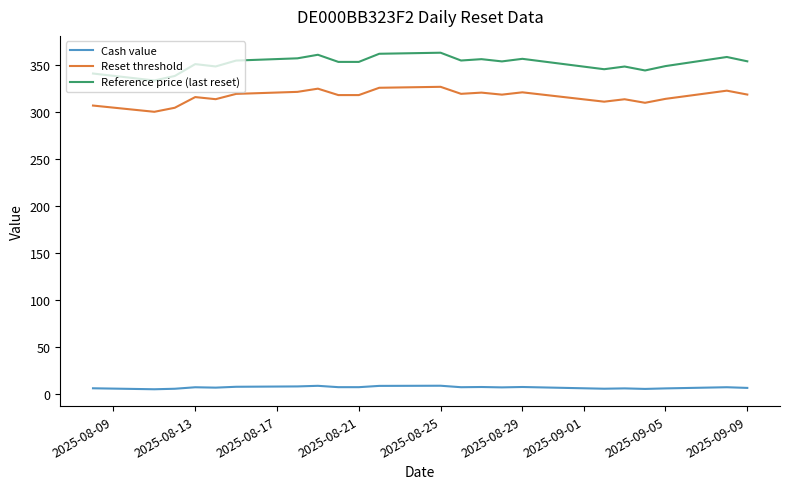

List the series in order of their peak value, lowest first.

Cash value, Reset threshold, Reference price (last reset)